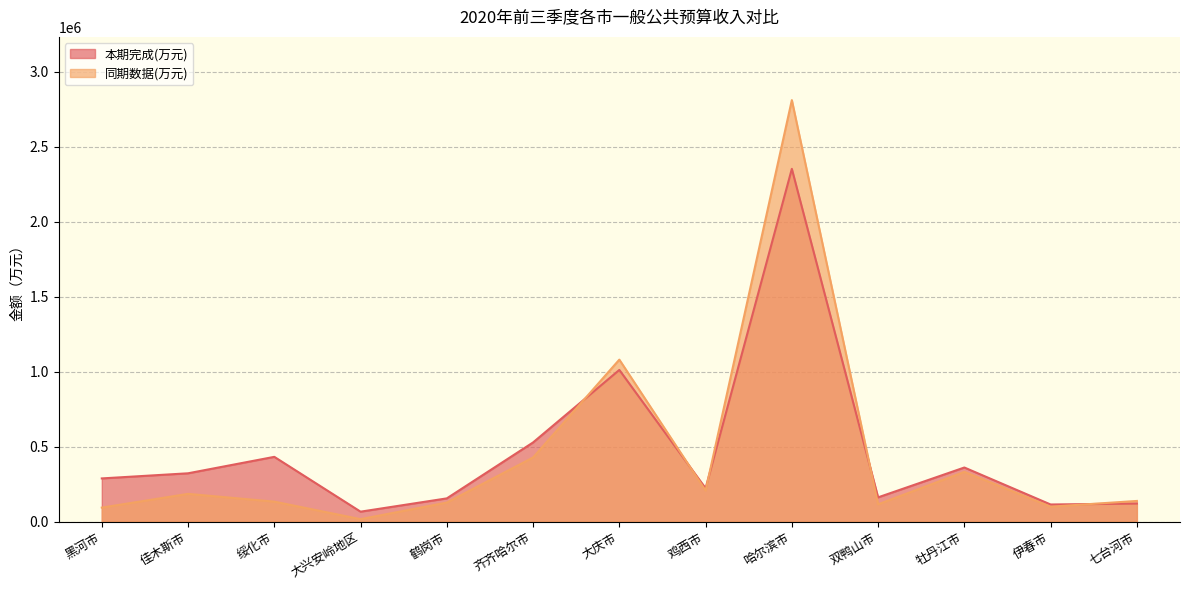

Between 绥化市 and 齐齐哈尔市, which series saw the biggest shift?

同期数据(万元)